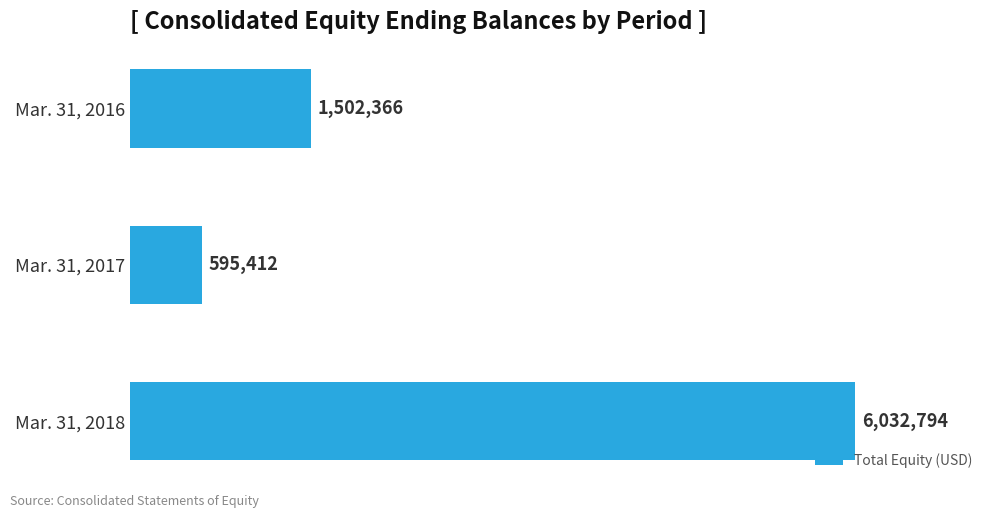

Approximately how many times larger is the value at Mar. 31, 2018 compared to Mar. 31, 2017?

10.1